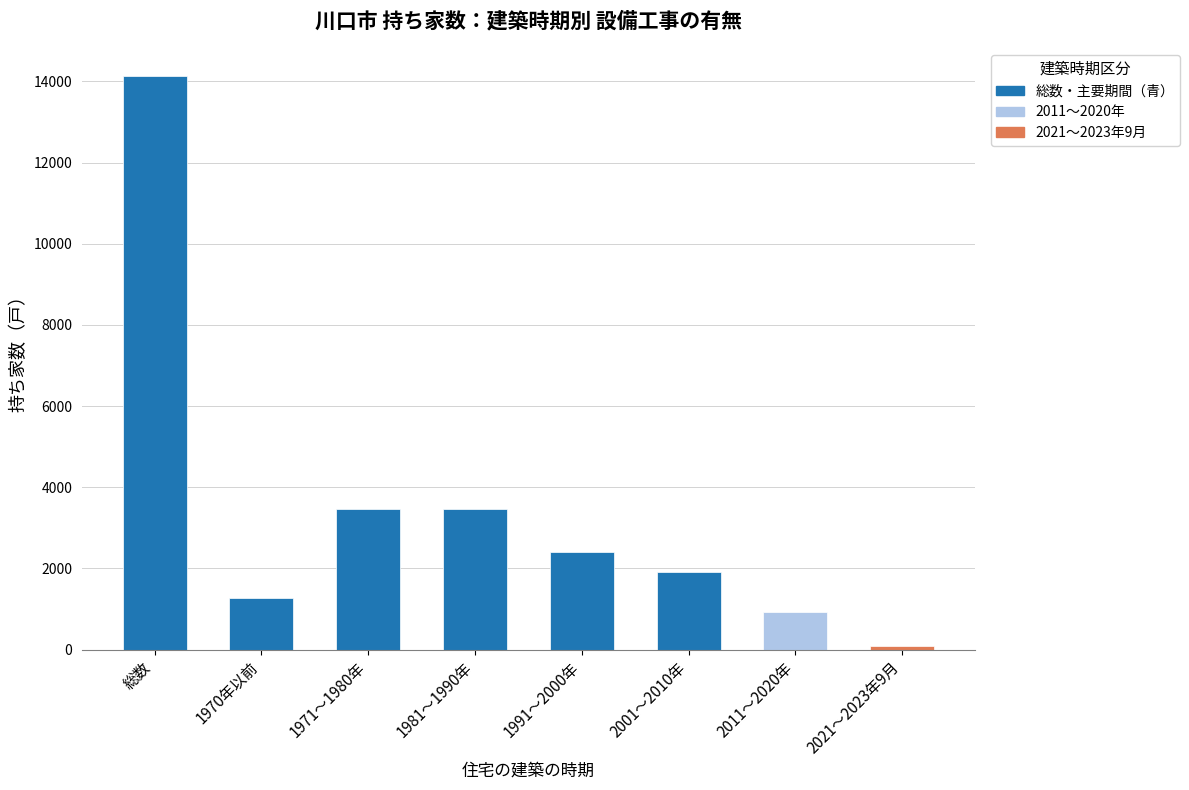

What is the minimum value shown in the chart?

100